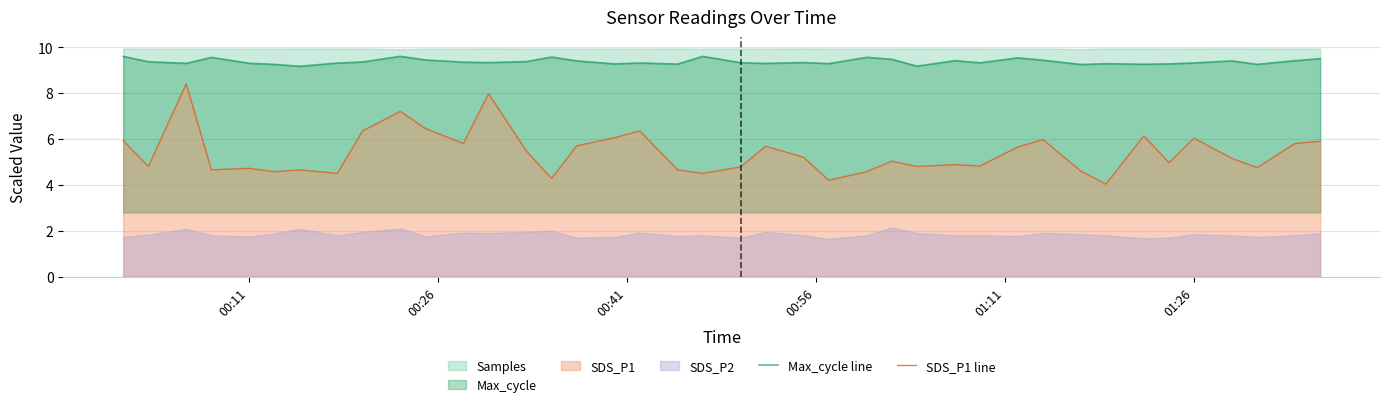

True or false: Max_cycle line and SDS_P1 line cross at least once.

False